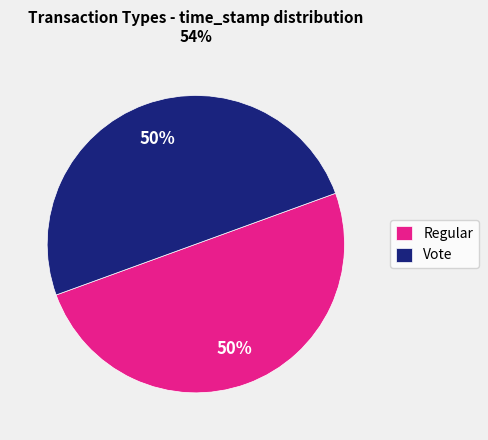

To the nearest percent, what percentage of the pie is Regular?

50%